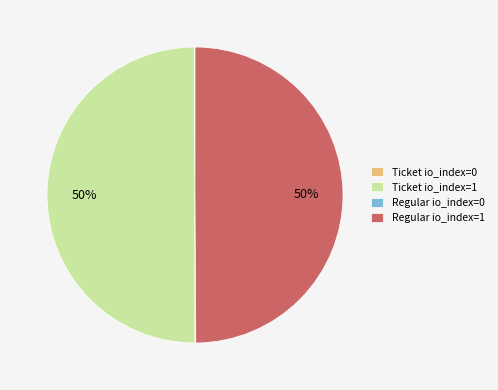

The Ticket io_index=1 slice represents 50% of the pie. True or false?

True